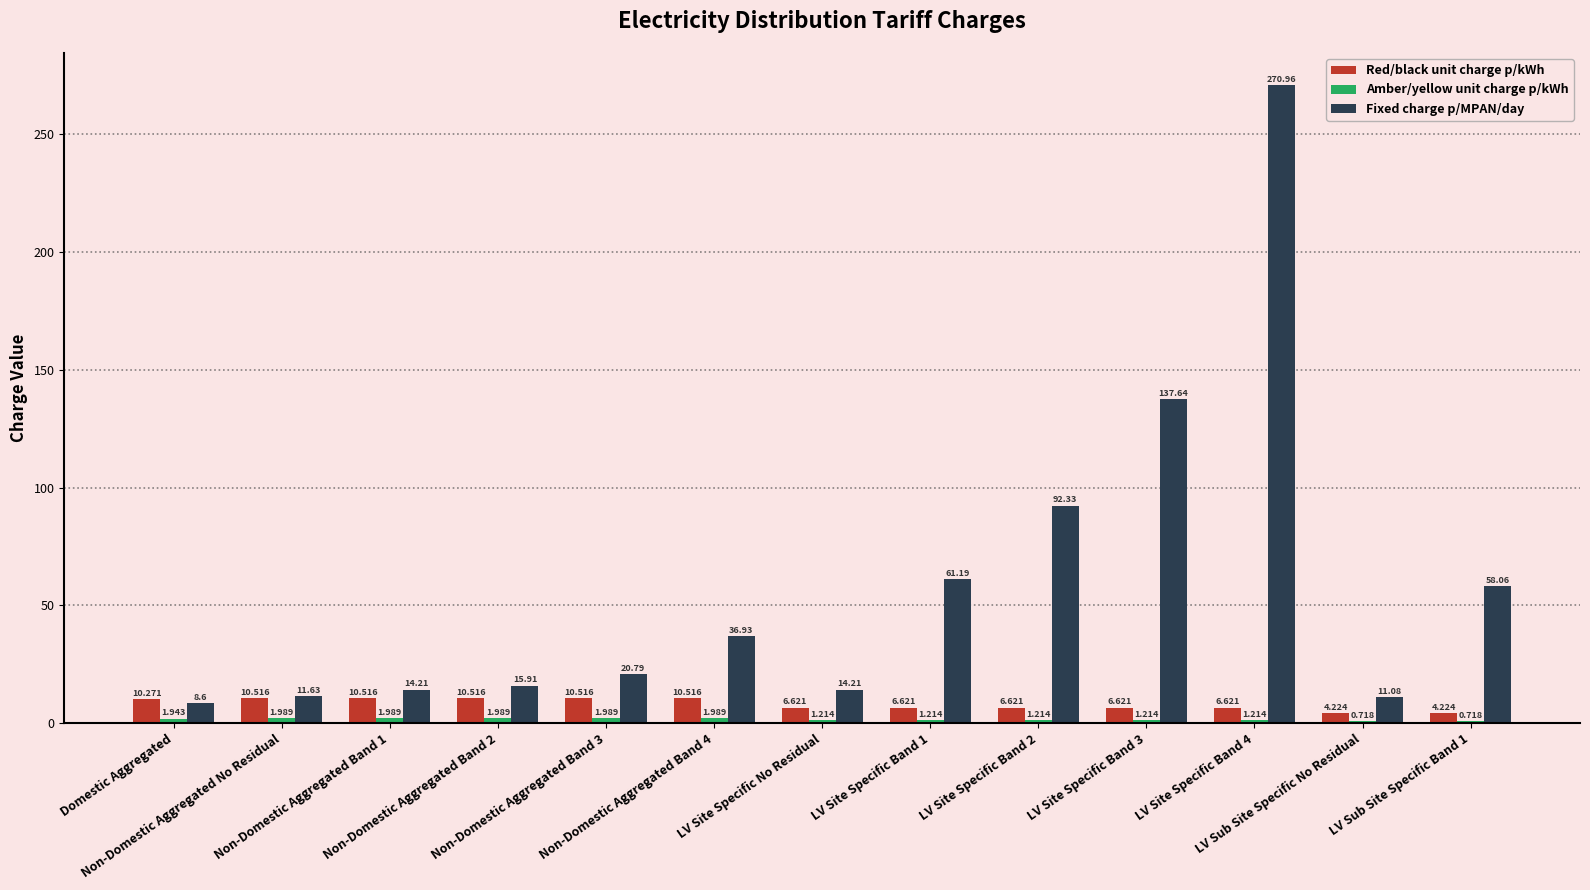

Which series has the largest total across all categories?

Fixed charge p/MPAN/day